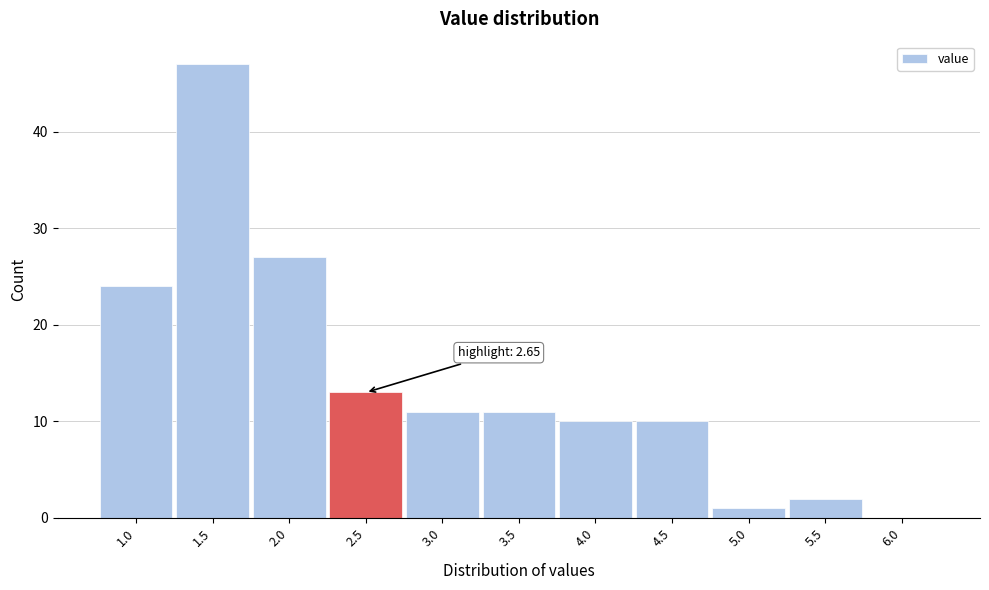

Reading right to left, transcribe all the data shown in this chart.

6.0=0	5.5=2	5.0=1	4.5=10	4.0=10	3.5=11	3.0=11	2.5=13	2.0=27	1.5=47	1.0=24